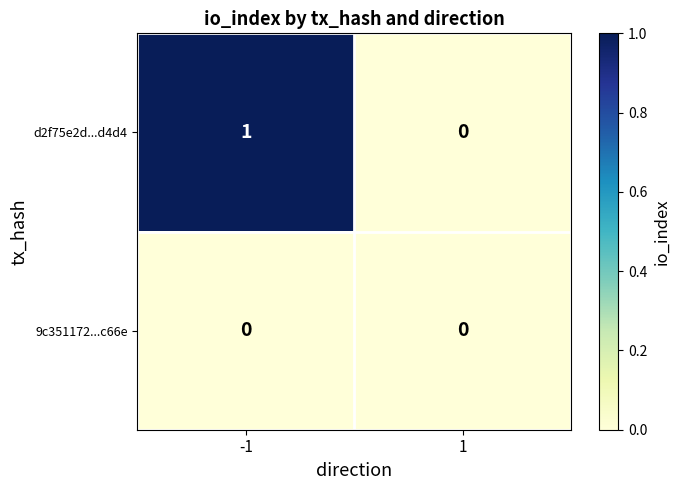

Is it true that 9c351172...c66e equals 0 at -1?

True